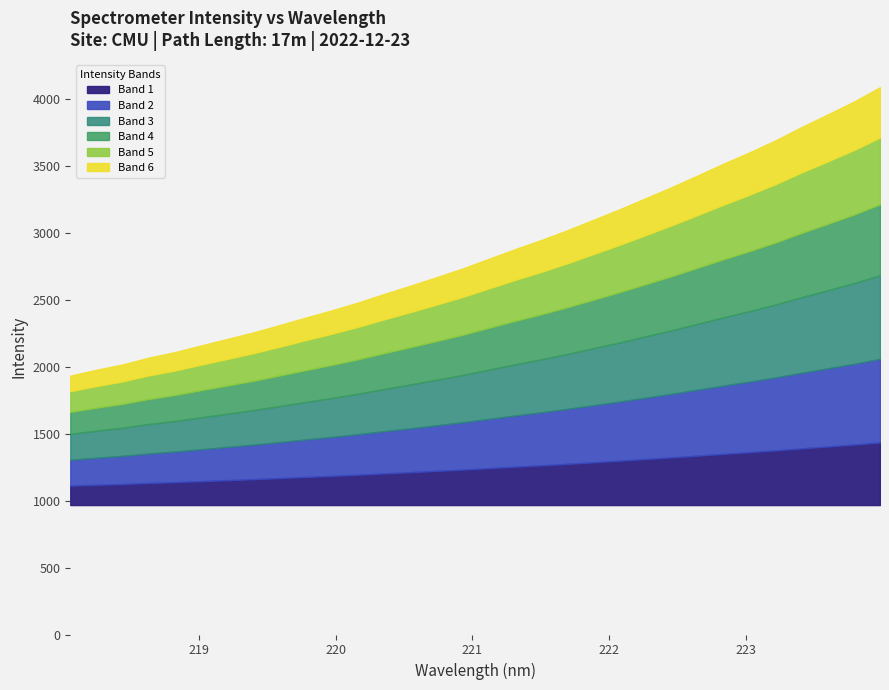

How many series are shown in this chart?

1